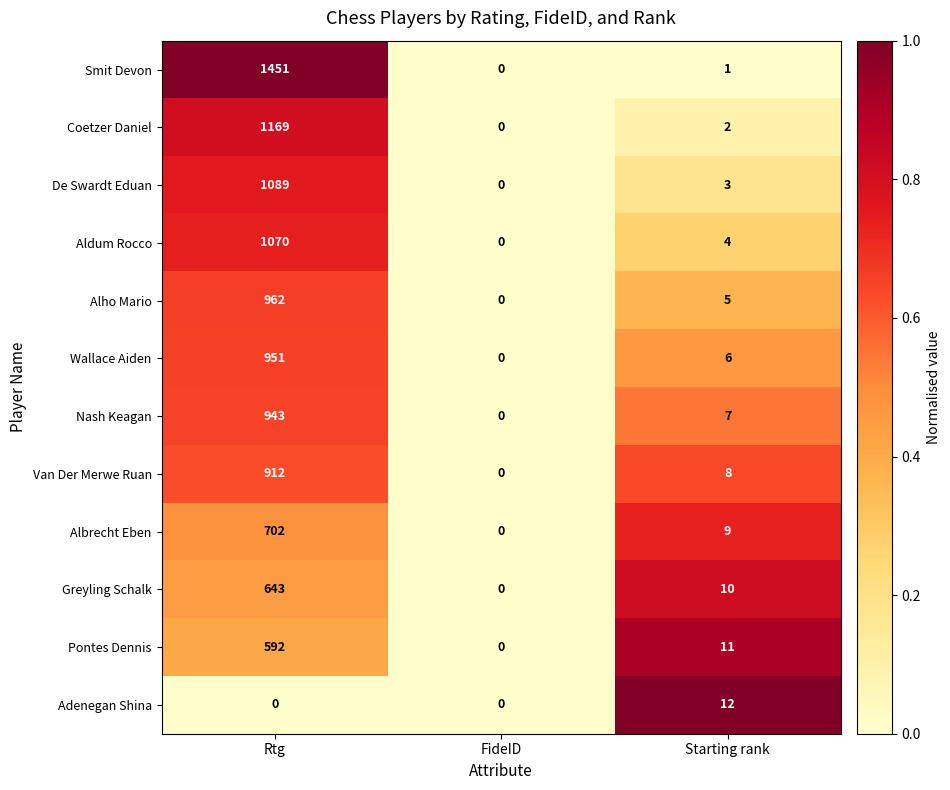

What value does the Nash Keagan series have at Rtg?

943